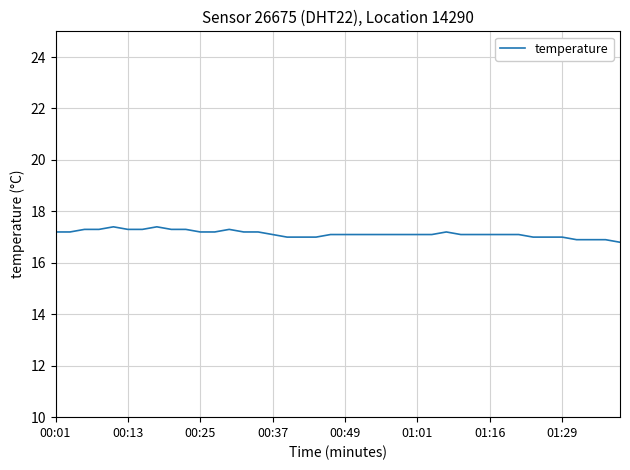

What is the difference between the maximum and minimum values?

0.6